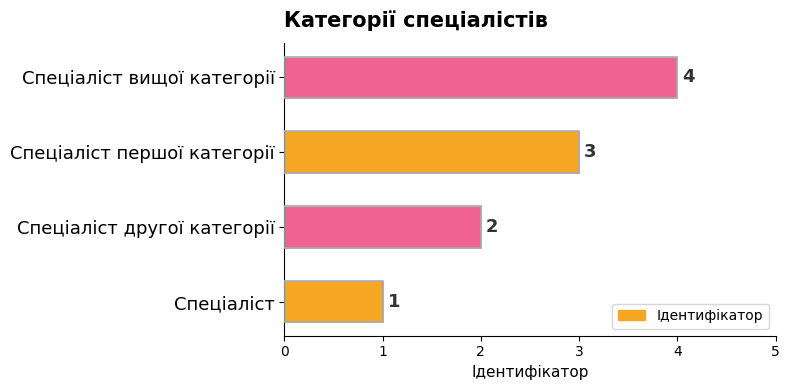

True or false: the data shows 3 at Спеціаліст першої категорії.

True